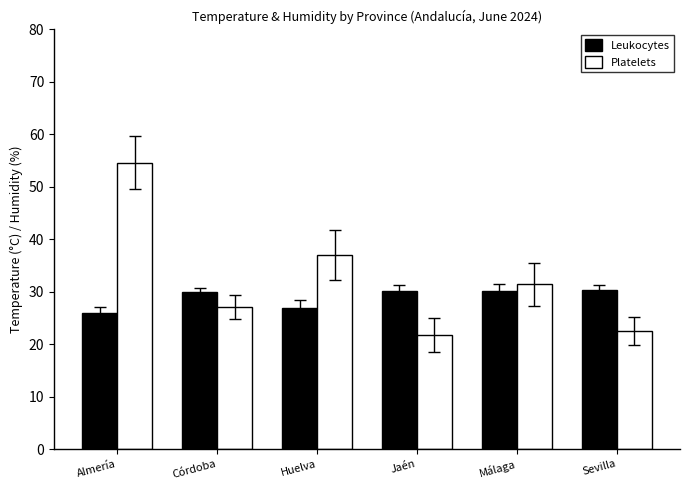

Rank the series by their maximum value, from lowest to highest.

Leukocytes, Platelets